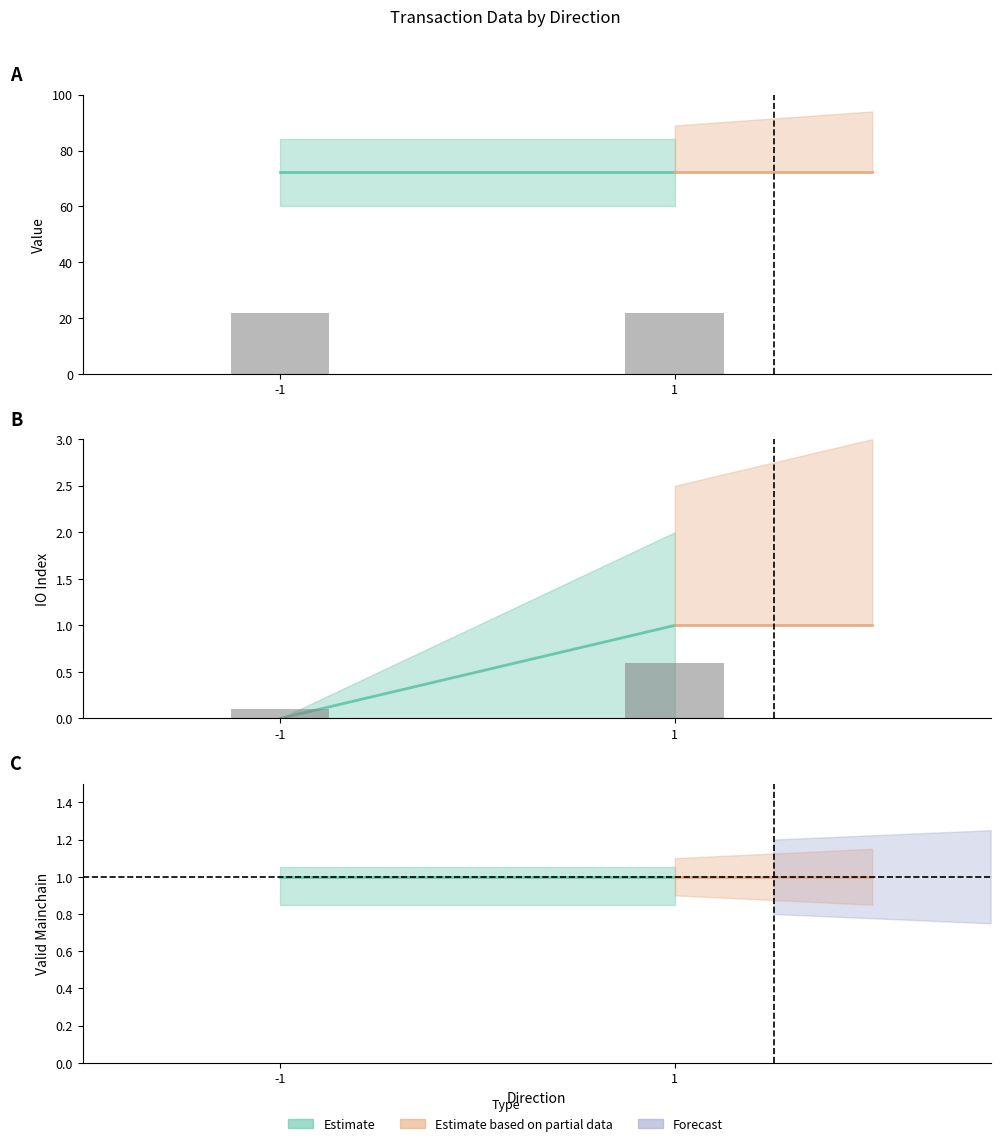

Count the number of data series in this chart.

3